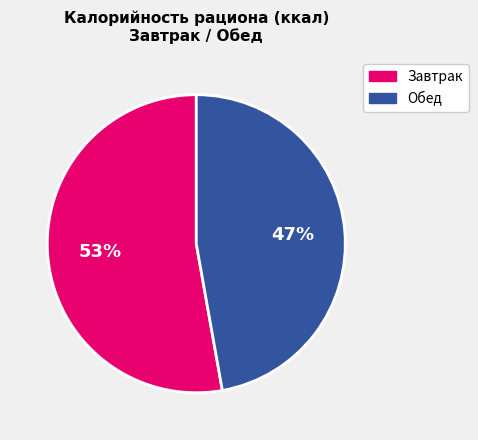

Is there any slice that represents more than half of the pie?

Yes